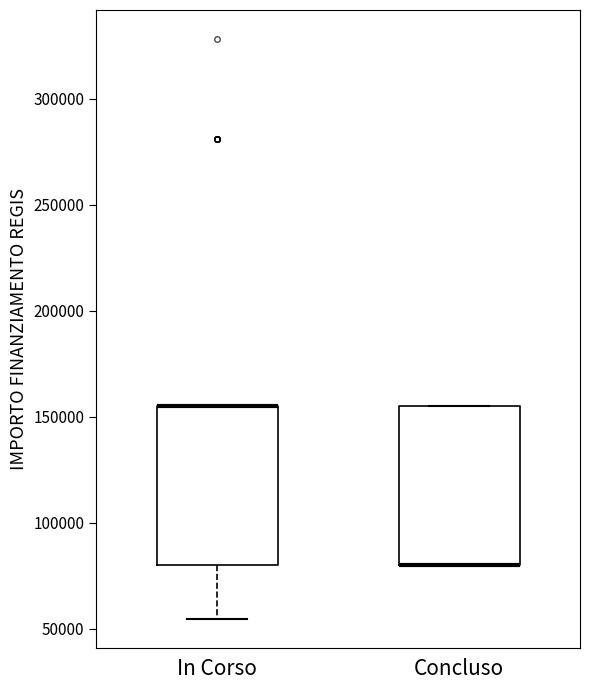

Where is the upper edge of the box for Concluso on the y-axis? The values are not printed on the chart, so give them approximately, as read against the axis.

155000